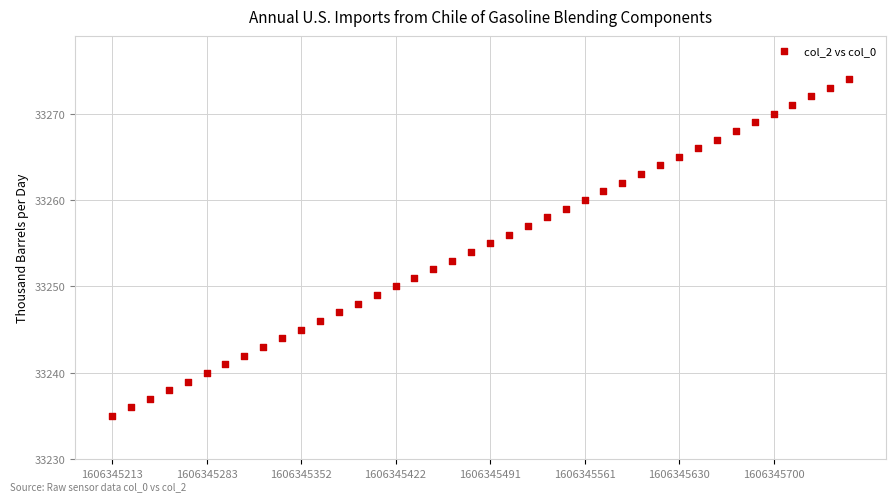

What is the range of Y values (max minus min)?

39